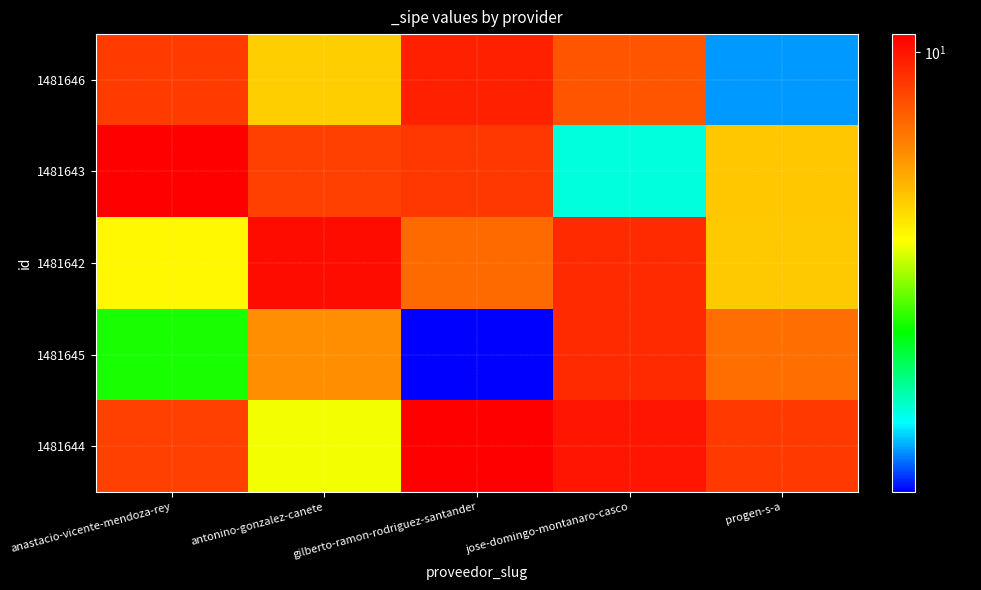

Reading right to left, list all the values displayed in this chart.

1481646: progen-s-a=1.9	jose-domingo-montanaro-casco=8.0	gilberto-ramon-rodriguez-santander=9.6	antonino-gonzalez-canete=5.4	anastacio-vicente-mendoza-rey=8.7
1481643: progen-s-a=5.5	jose-domingo-montanaro-casco=2.3	gilberto-ramon-rodriguez-santander=8.9	antonino-gonzalez-canete=8.6	anastacio-vicente-mendoza-rey=10.8
1481642: progen-s-a=5.4	jose-domingo-montanaro-casco=9.2	gilberto-ramon-rodriguez-santander=7.4	antonino-gonzalez-canete=10.3	anastacio-vicente-mendoza-rey=4.7
1481645: progen-s-a=7.3	jose-domingo-montanaro-casco=9.3	gilberto-ramon-rodriguez-santander=1.6	antonino-gonzalez-canete=6.5	anastacio-vicente-mendoza-rey=3.3
1481644: progen-s-a=8.8	jose-domingo-montanaro-casco=9.9	gilberto-ramon-rodriguez-santander=10.7	antonino-gonzalez-canete=4.5	anastacio-vicente-mendoza-rey=8.6